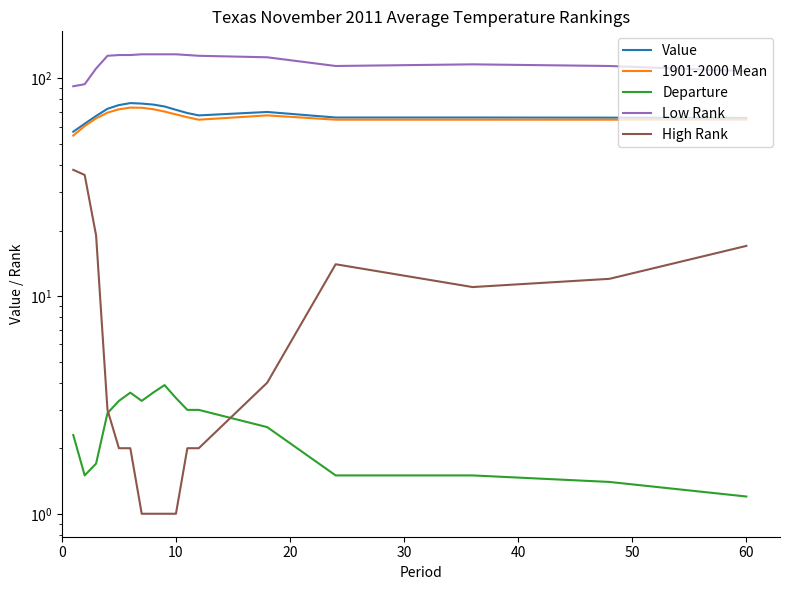

In Departure, how many points are higher than both neighbors (excluding endpoints)?

2